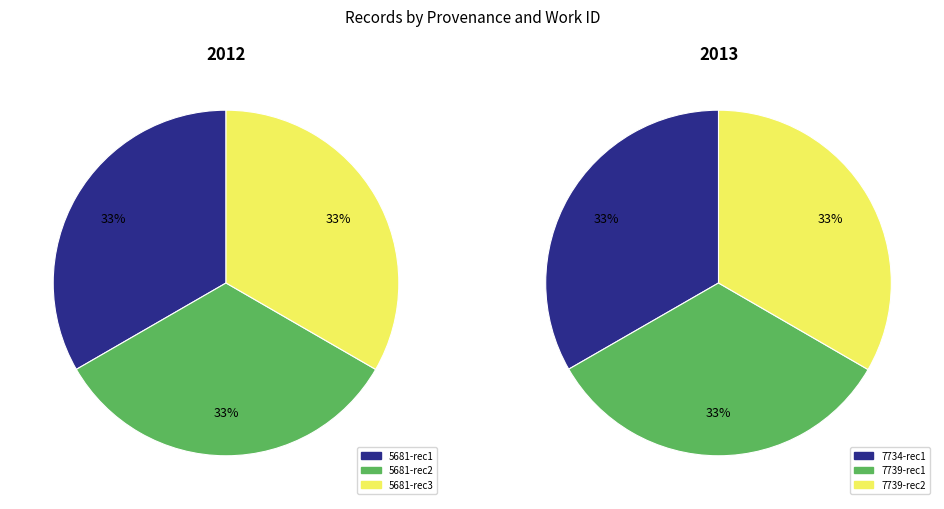

To the nearest percent, what percentage of the pie is 2?

33%